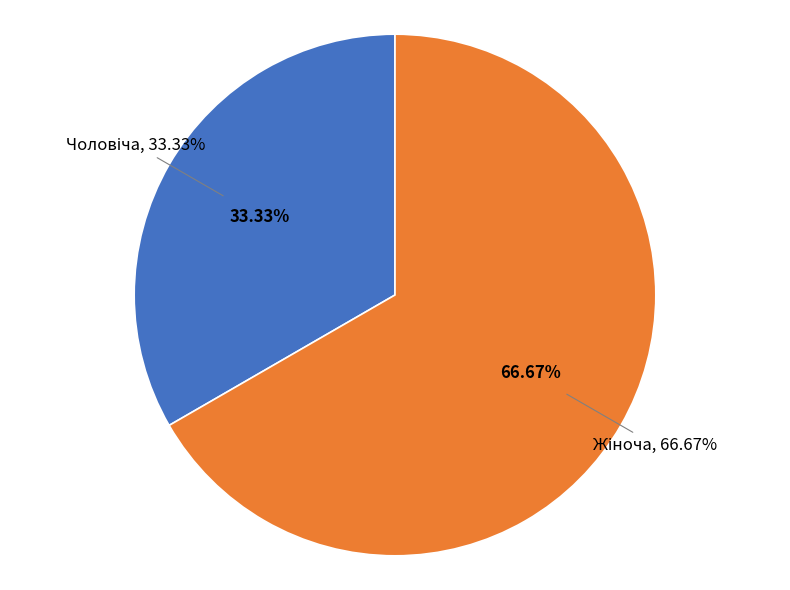

To the nearest percent, what portion does Жіноча represent?

67%